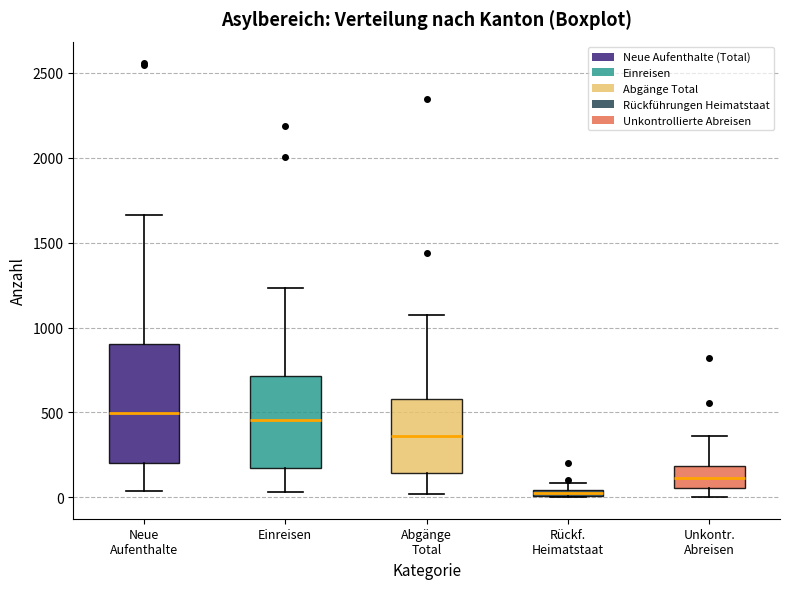

Where is the upper edge of the box for Rückf. Heimatstaat on the y-axis? The values are not printed on the chart, so give them approximately, as read against the axis.

50